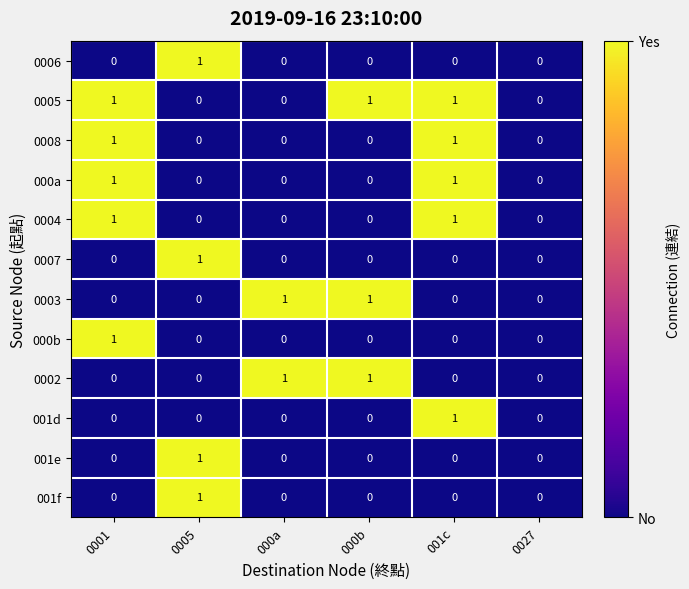

Is the value of 0005 at 000b greater than the value of 0003 at 0005?

Yes